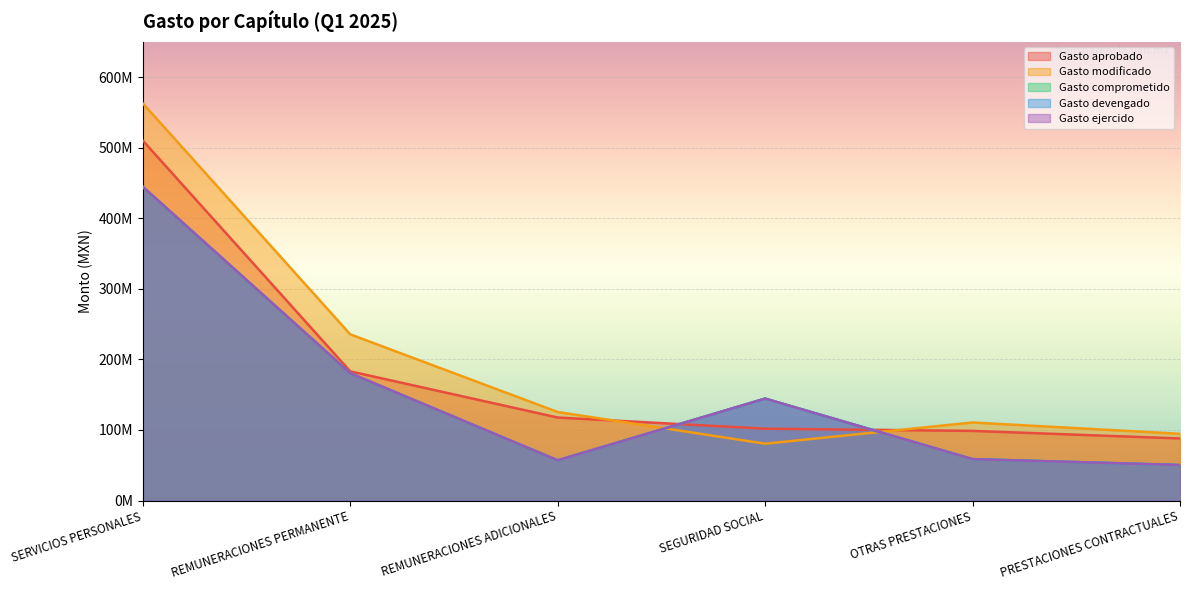

Where does the Gasto modificado series first go above 125447512?

SERVICIOS PERSONALES